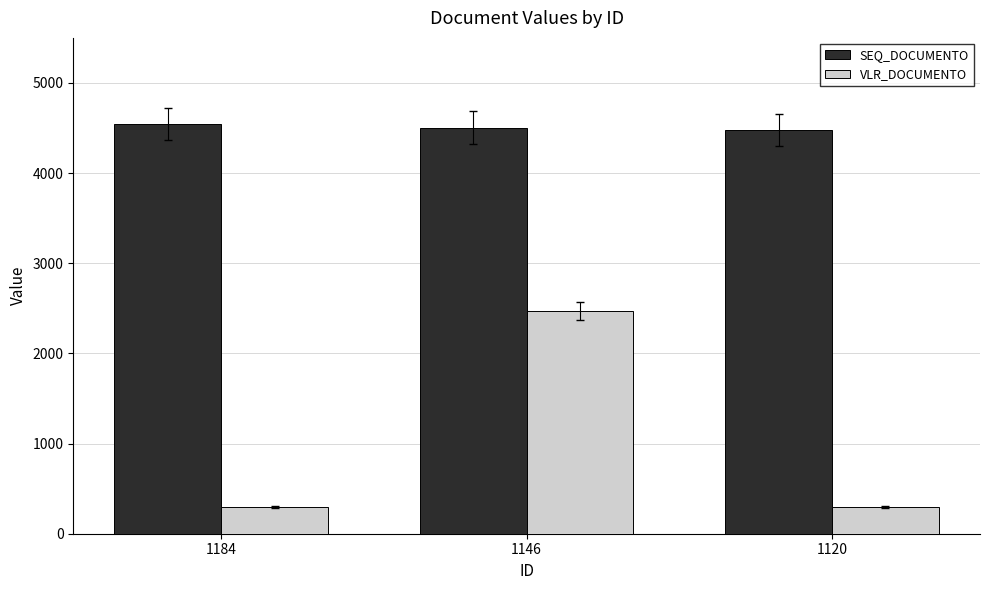

What is the difference between the highest and lowest values at 1184?

4245